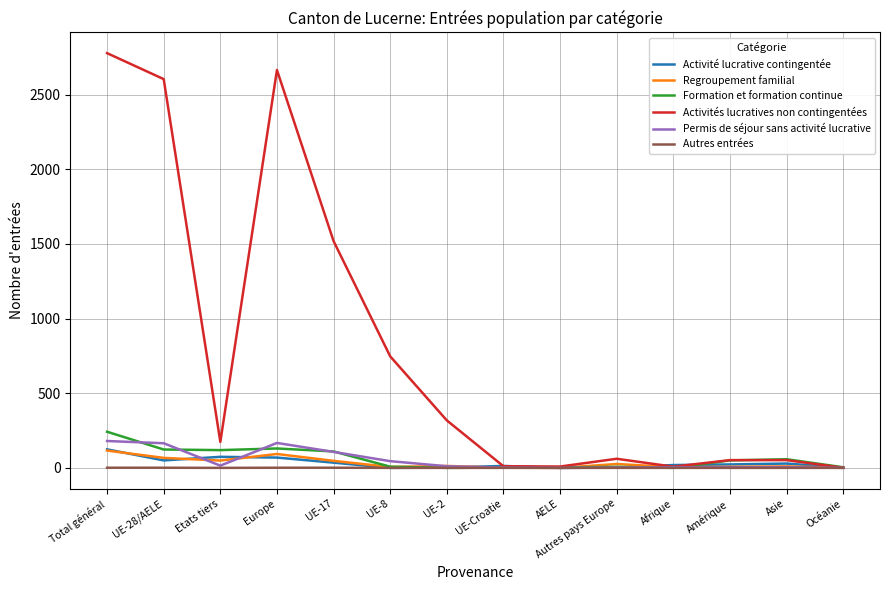

The Activité lucrative contingentée series shows 124 at Total général. True or false?

True